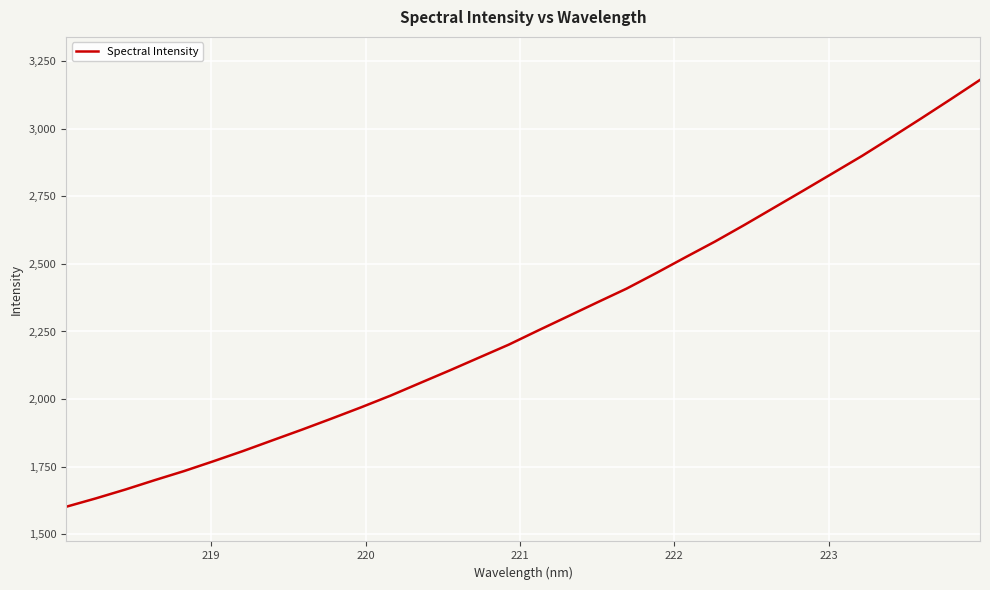

What is the minimum value shown in the chart?

1602.2